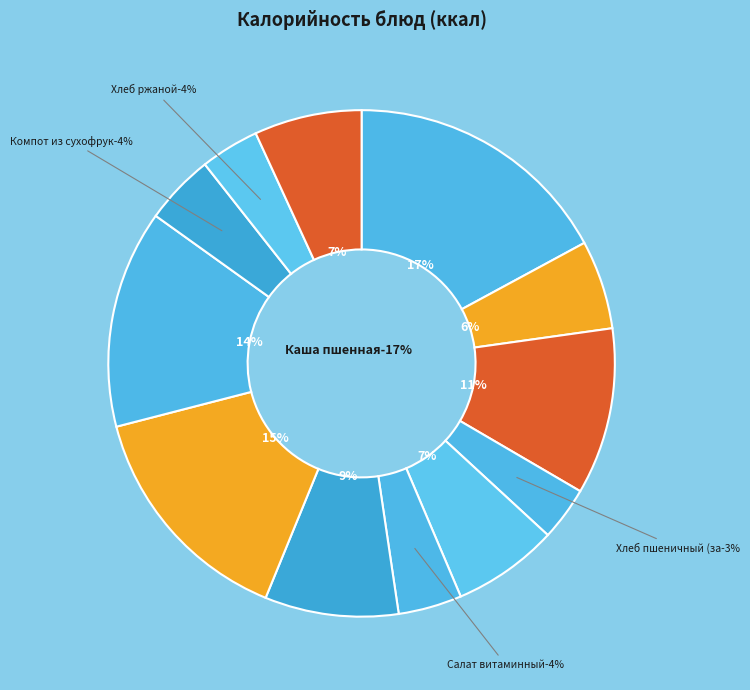

To the nearest percent, what percentage of the pie is Фрукты свежие?

7%